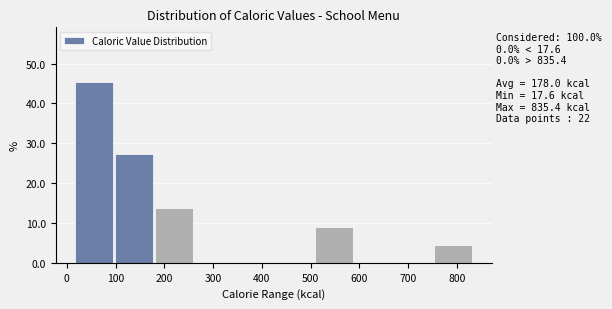

Which range on the x-axis has the tallest bar?

20 to 100